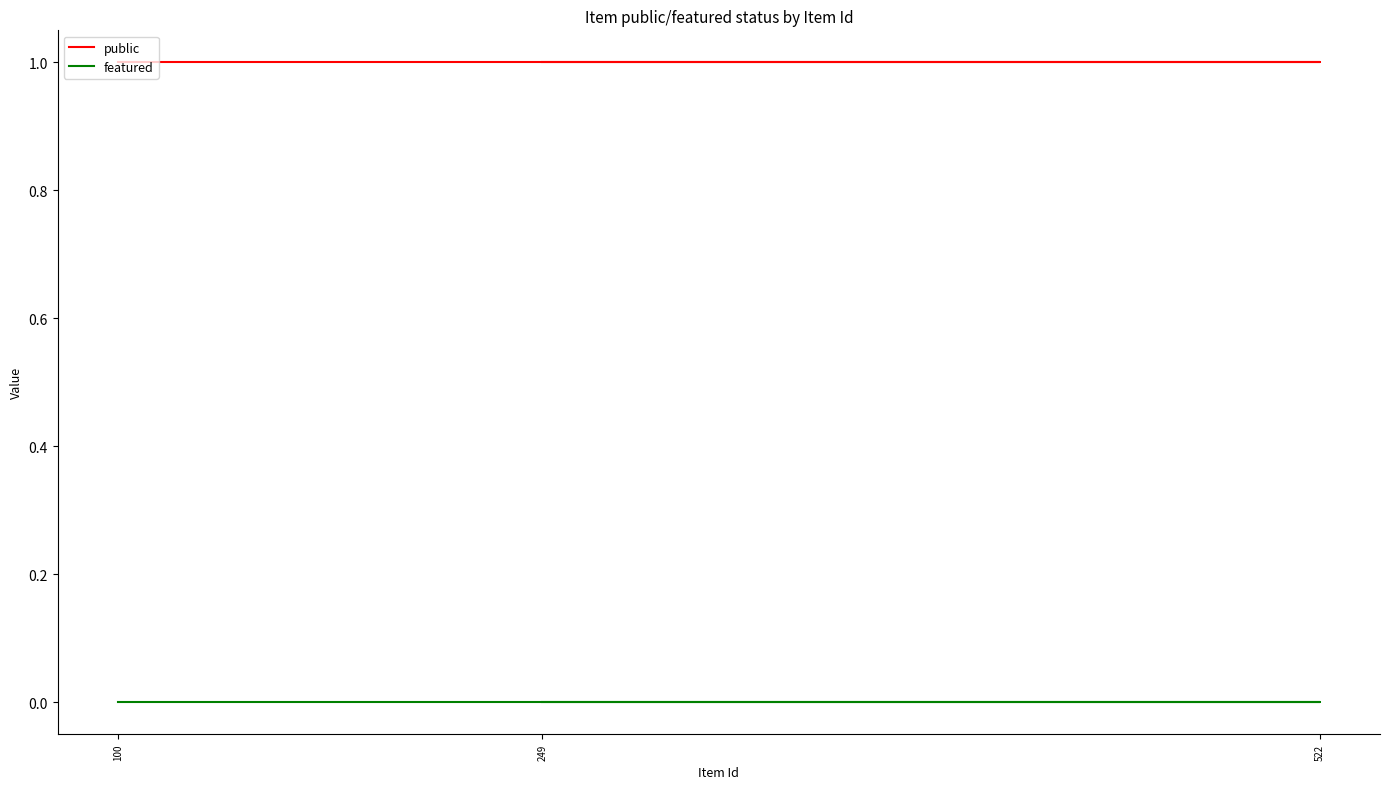

Which series has the largest total across all categories?

public